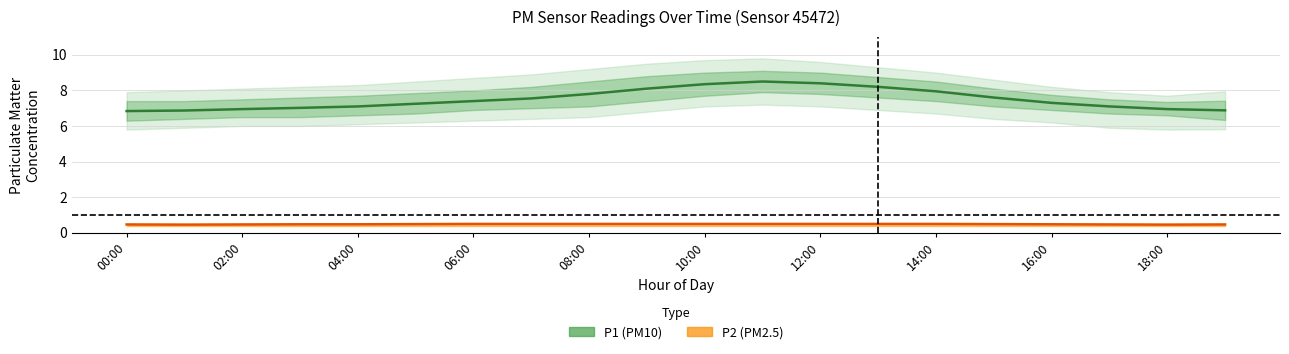

What is the average value of the P2 mean series?

0.5